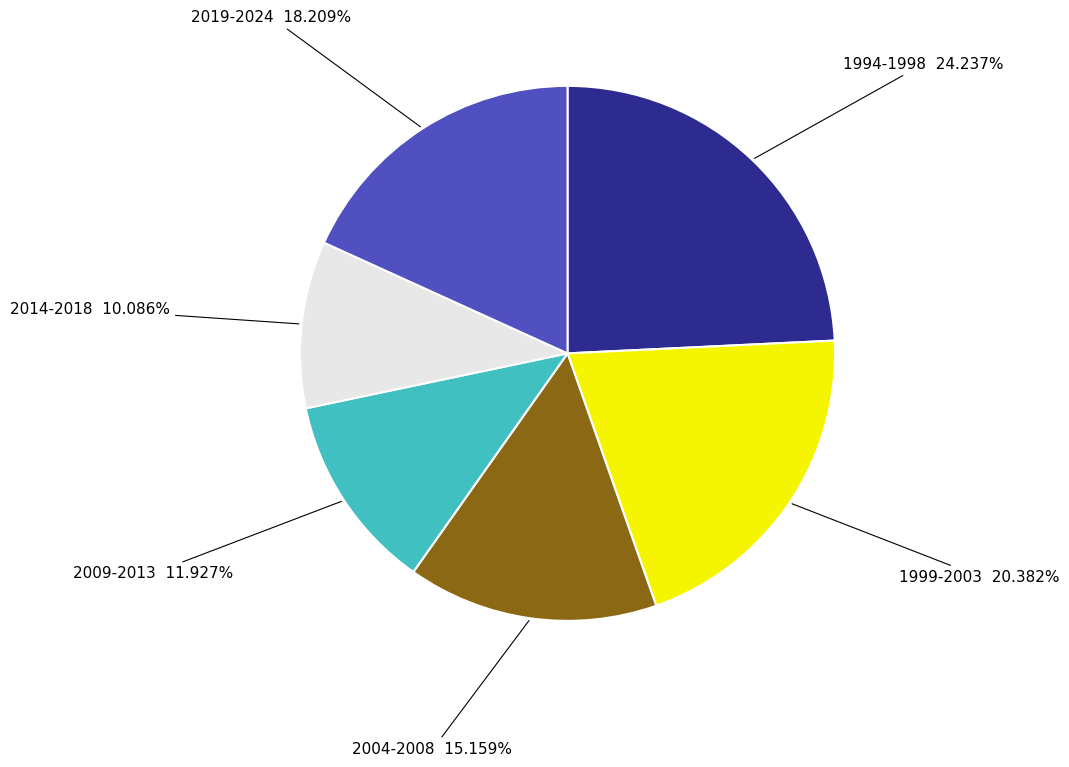

To the nearest percent, what is the average slice percentage?

17%